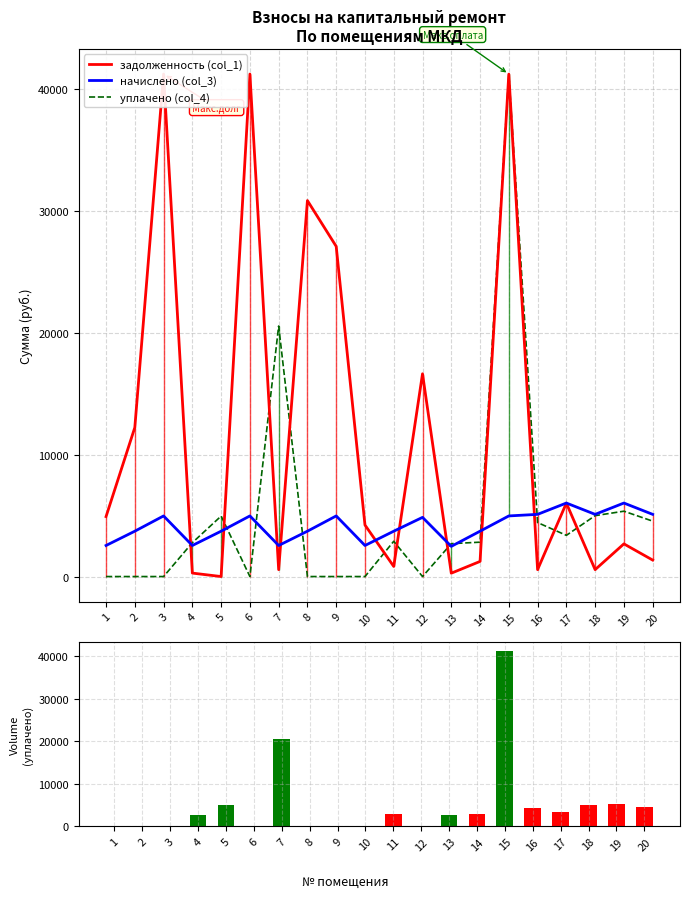

Where does the задолженность (col_1) series first go above 4229?

1